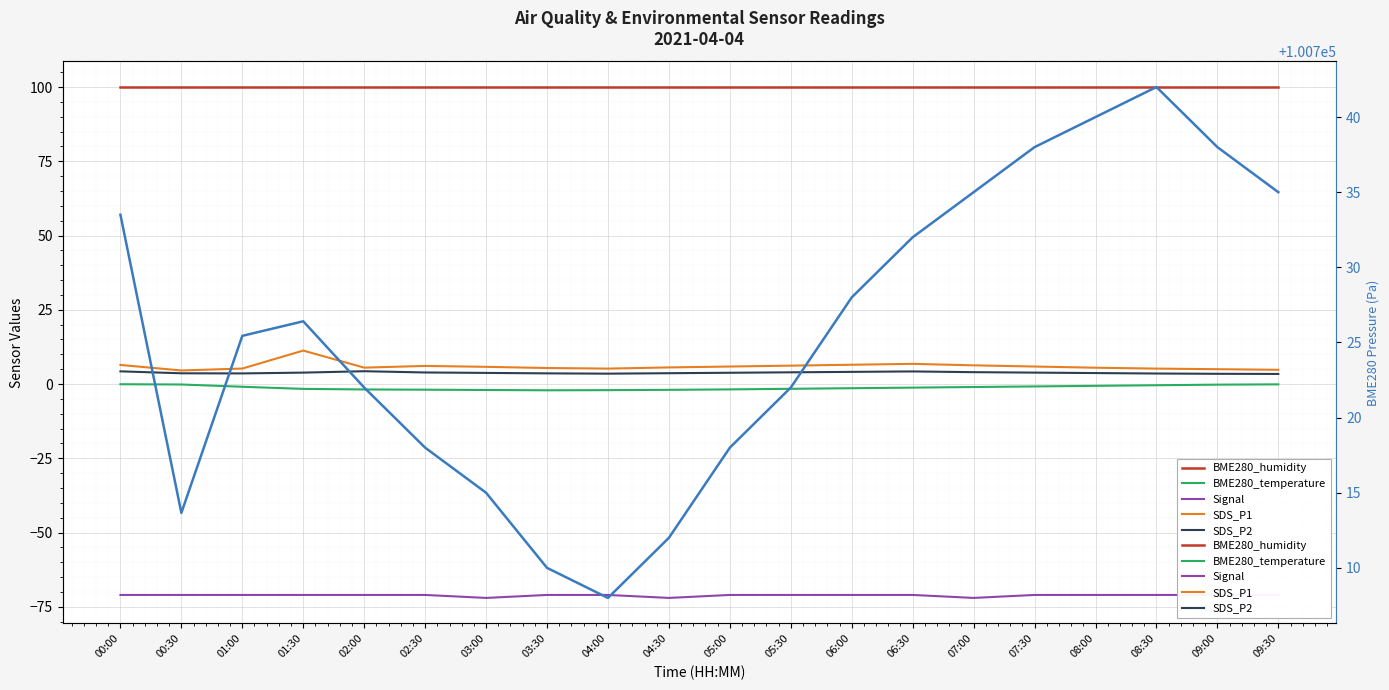

Is it true that BME280_temperature equals -2.9 at 01:30?

False